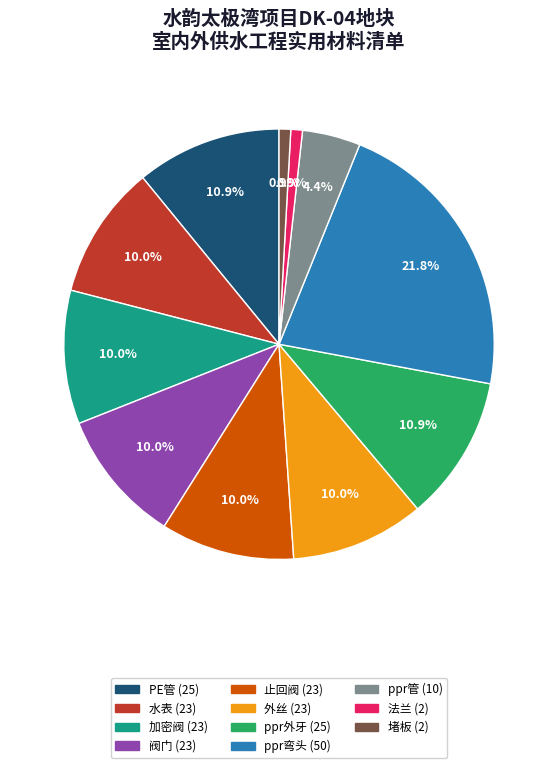

To the nearest percent, what is the difference between the 堵板 and 外丝 slice percentages?

9%